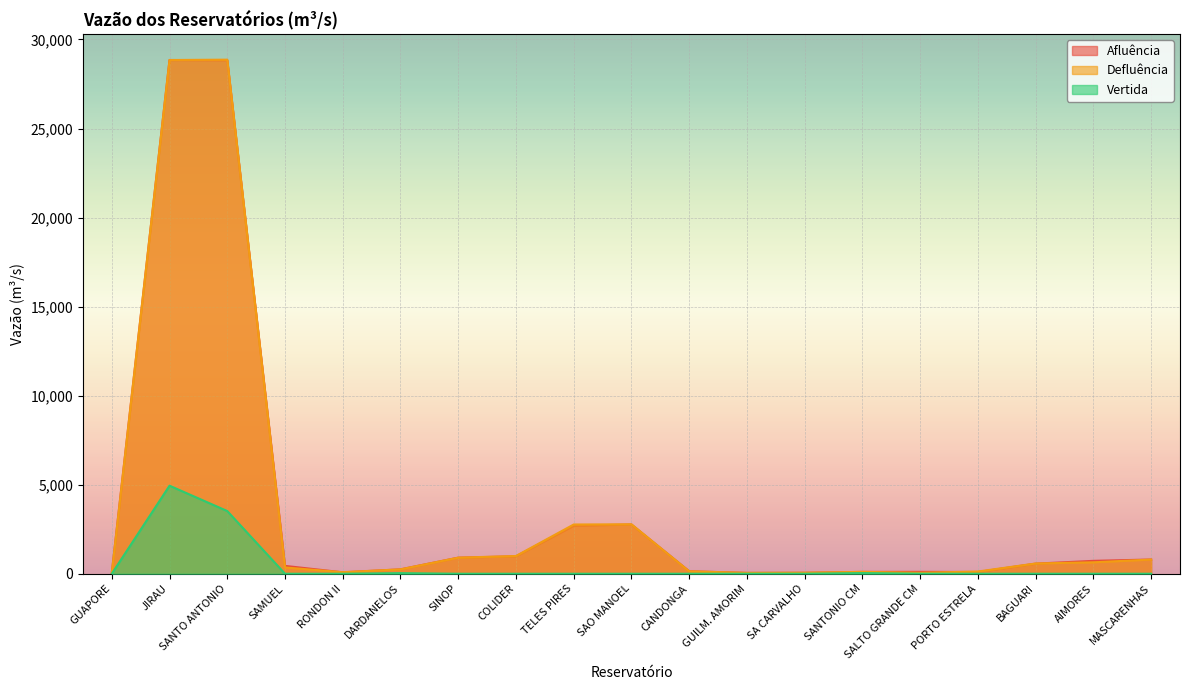

At which category is the sum across all series the highest?

JIRAU